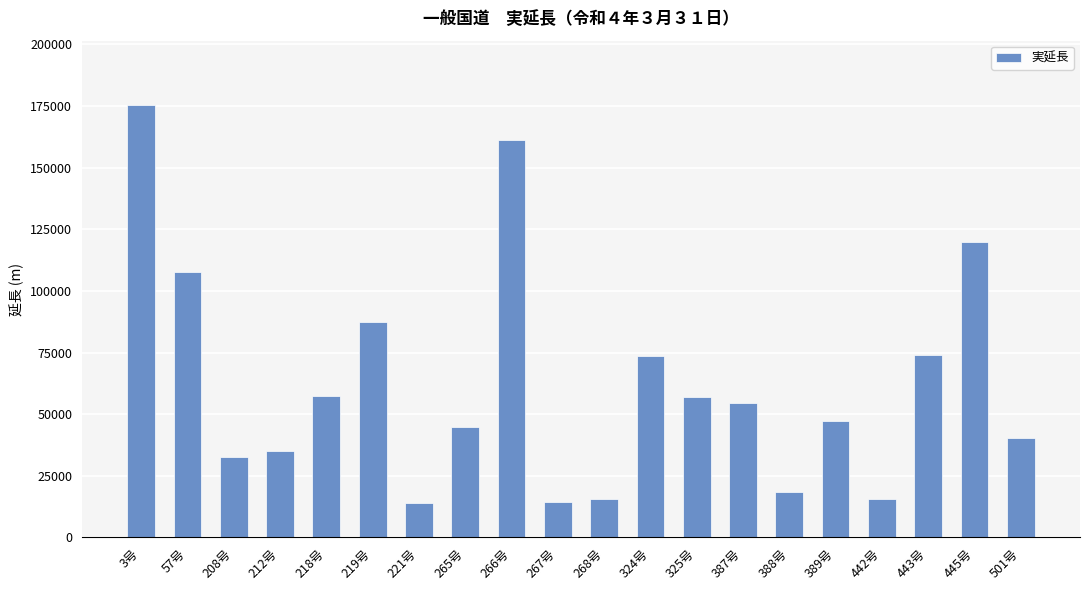

Approximately how many times larger is the value at 445号 compared to 218号?

2.1